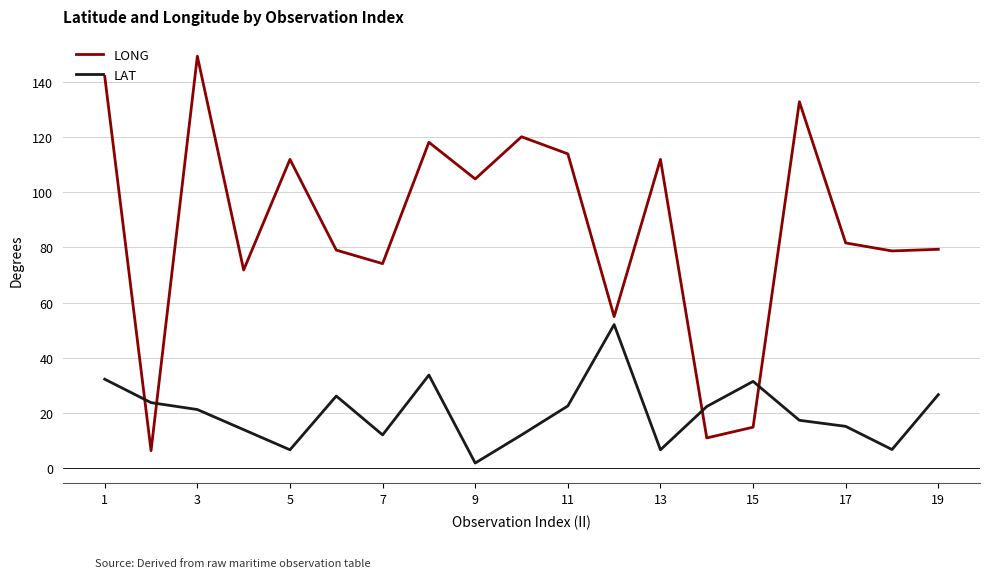

What is the difference between the maximum and minimum values in the LAT series?

50.2